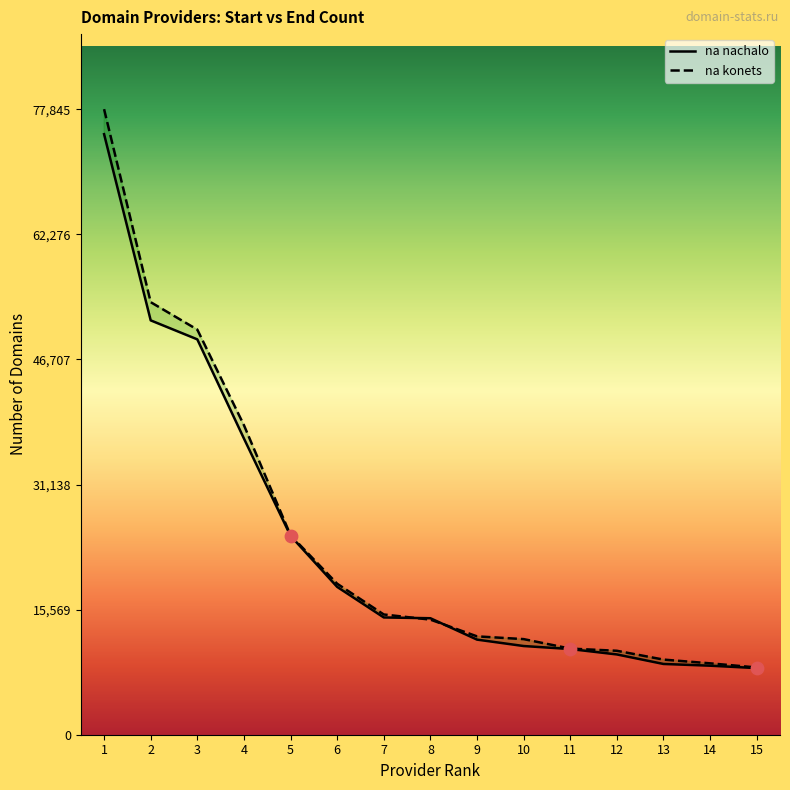

Which series has the largest total across all categories?

na konets